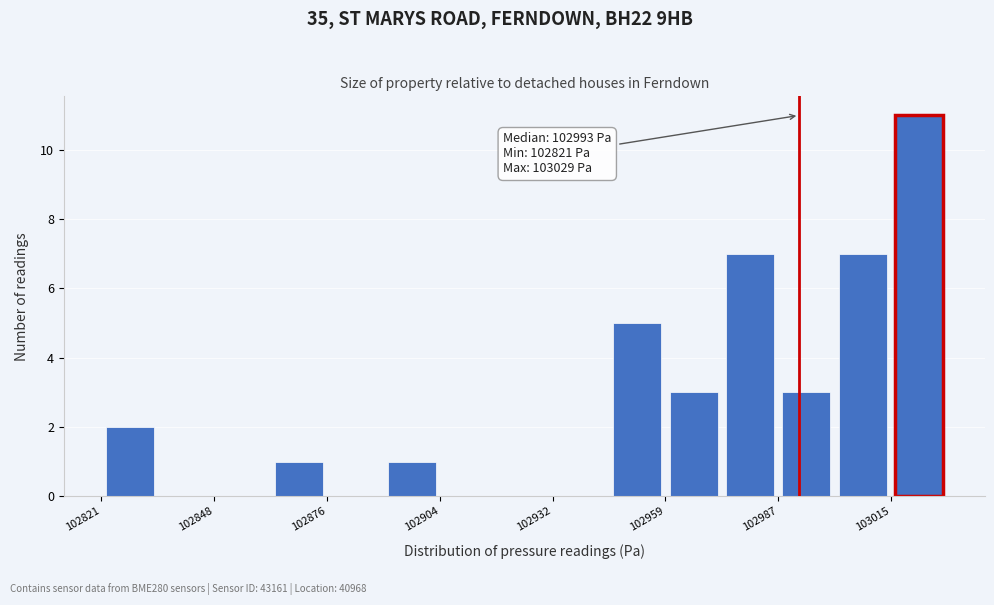

Around what value on the x-axis is the tallest bar? Give the approximate position of its centre, as read against the axis.

103020